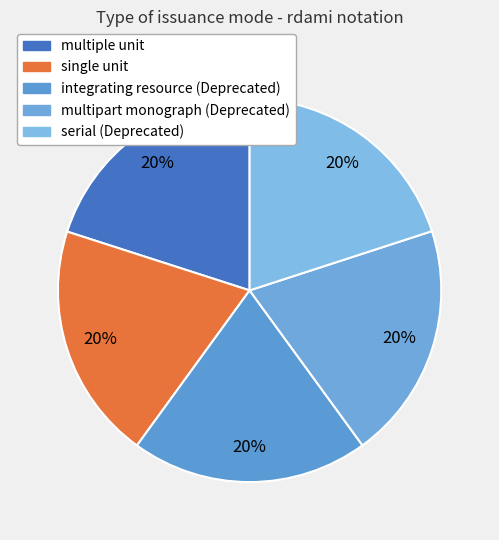

How many segments does this pie chart have?

5